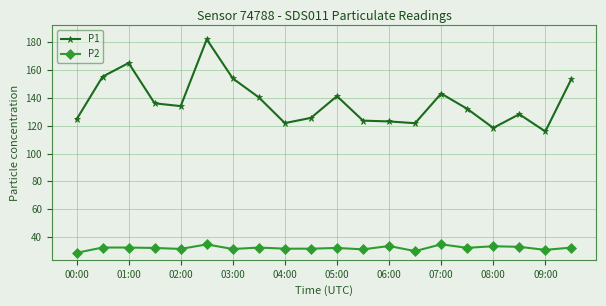

What is the sum of all P2 values?

641.6